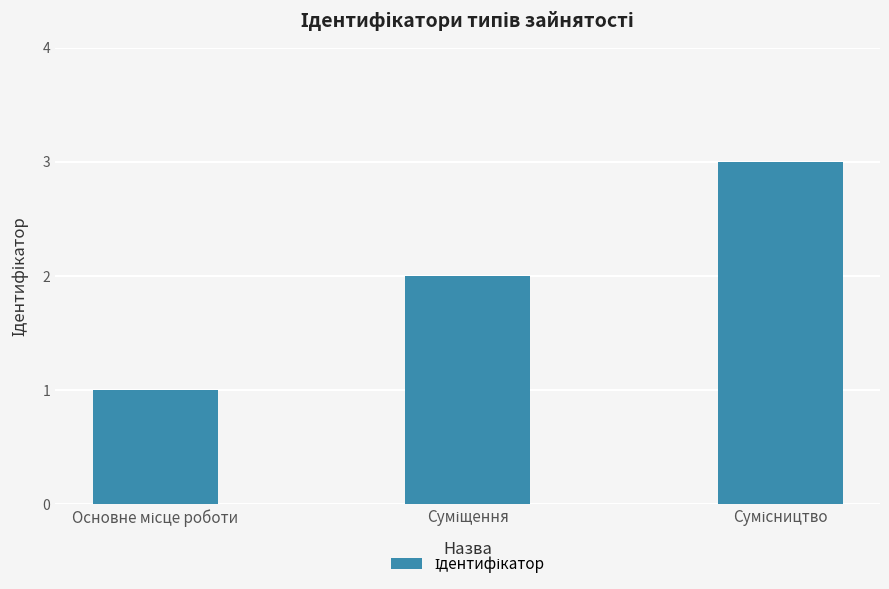

What is the sum of all values?

6